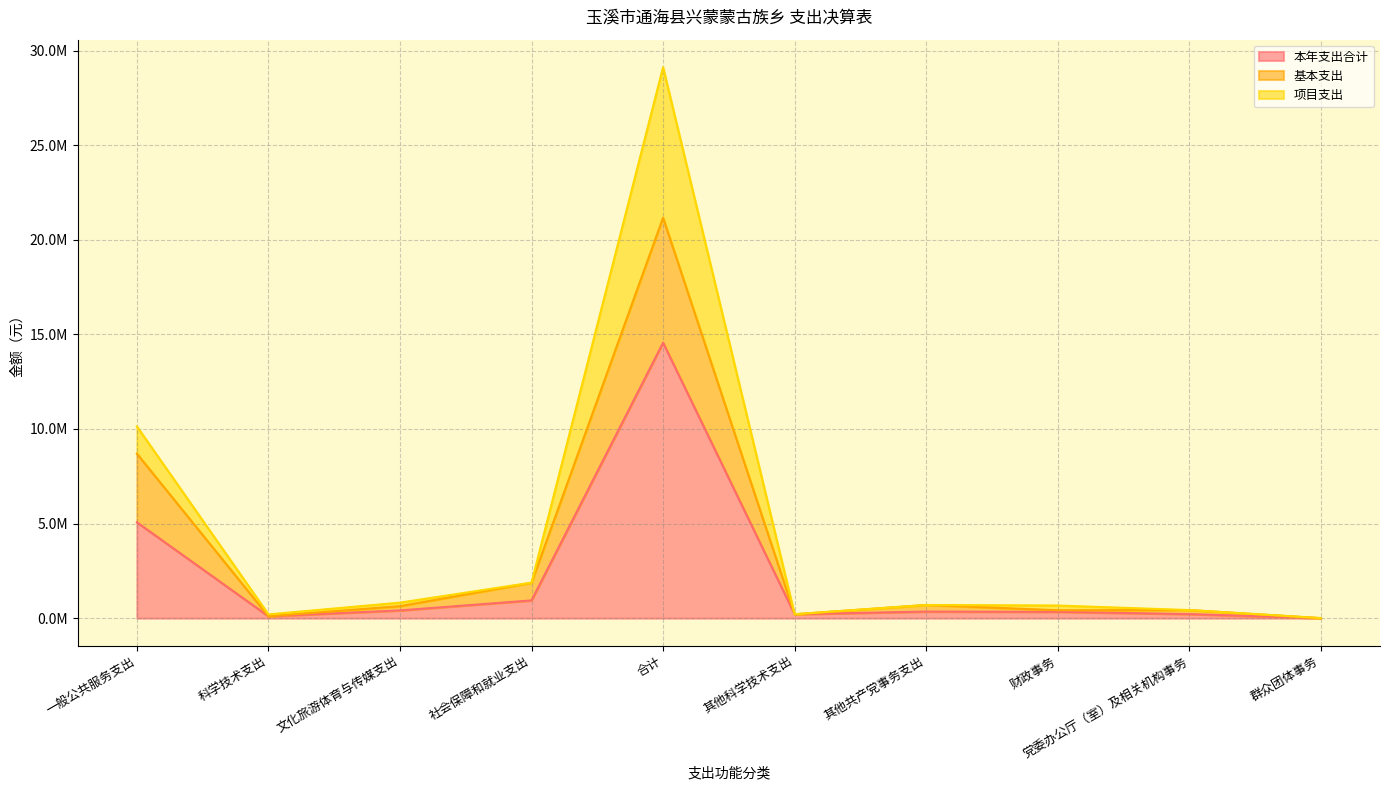

What is the maximum value for 基本支出?

21166721.8